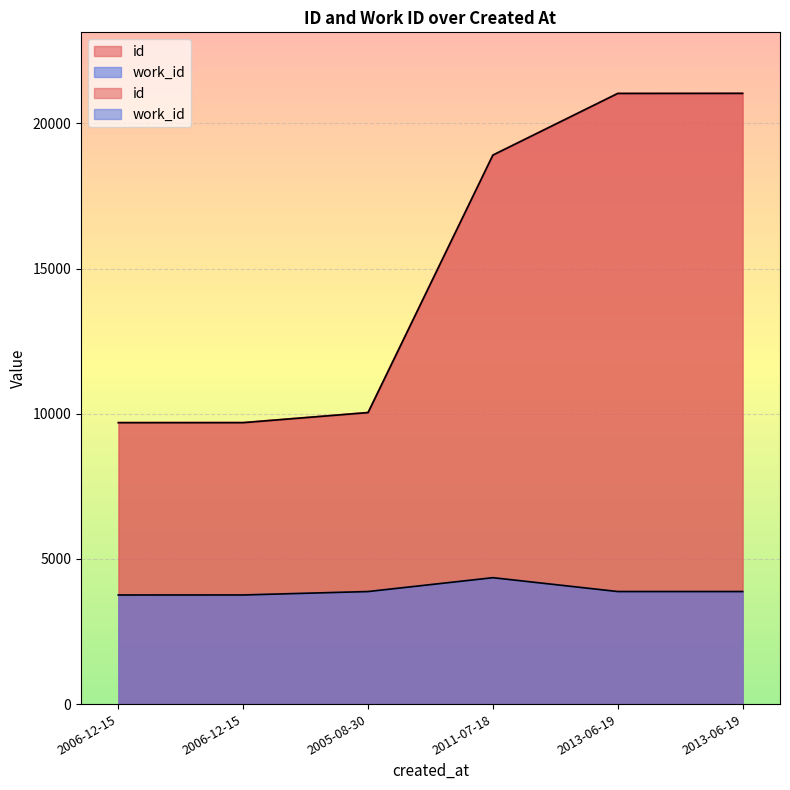

Reading right to left, what are all the values shown in this chart?

id: 2013-06-19=21034	2013-06-19=21031	2011-07-18=18908	2005-08-30=10040	2006-12-15=9693	2006-12-15=9692
work_id: 2013-06-19=3876	2013-06-19=3876	2011-07-18=4353	2005-08-30=3876	2006-12-15=3758	2006-12-15=3757